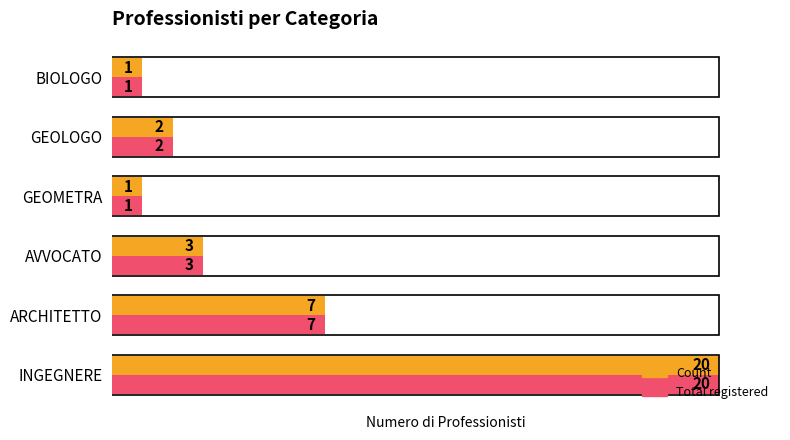

What are all the series names shown in the legend?

Count, Total registered